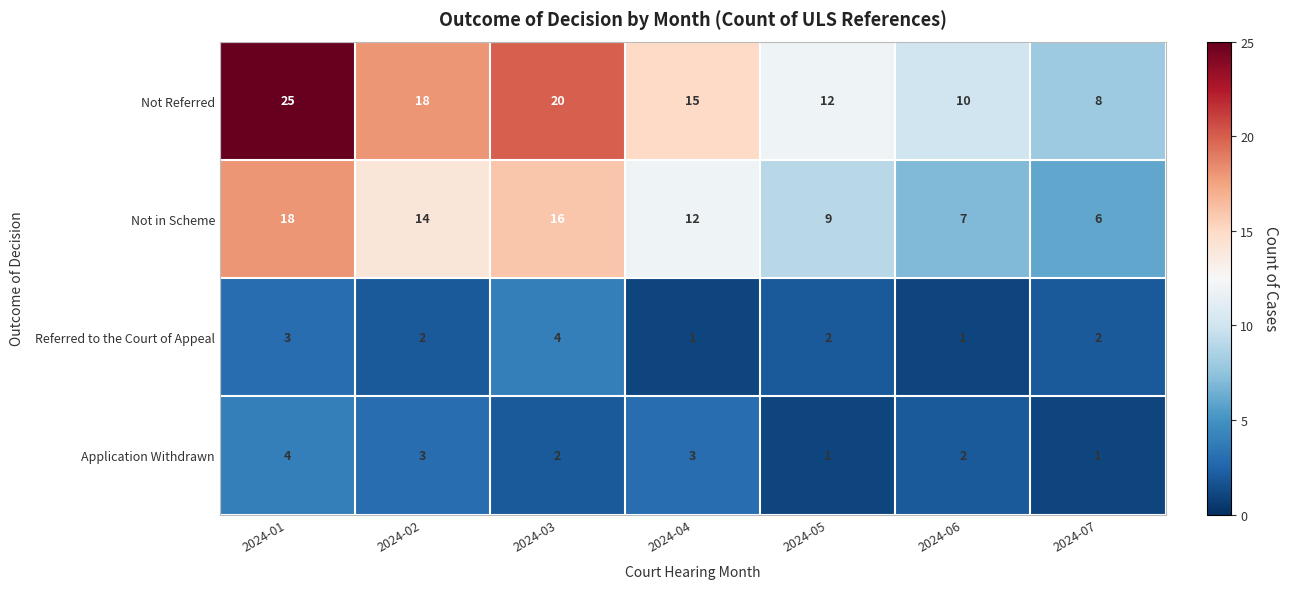

Where does the Referred to the Court of Appeal series first go above 2?

2024-01